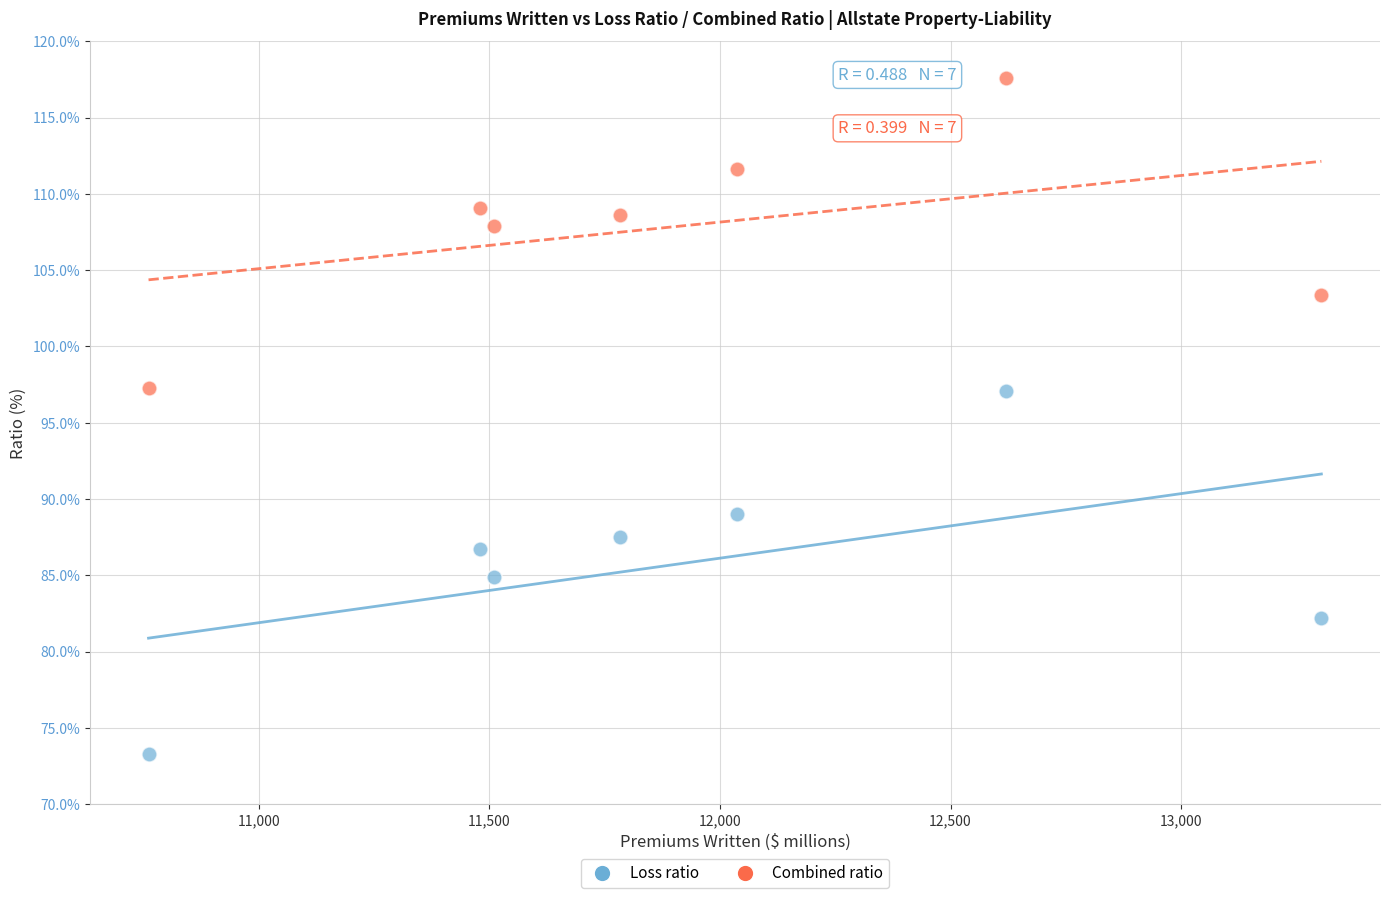

Across all data points, what is the range of X values (max minus min)?

2543.0